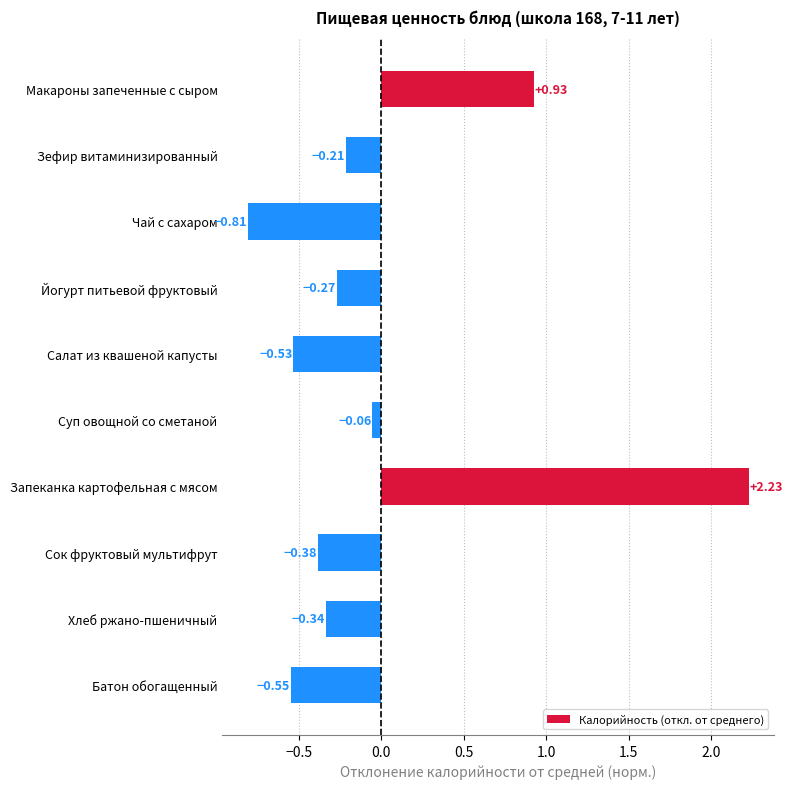

List the labels in order of value, largest first.

Запеканка картофельная с мясом, Макароны запеченные с сыром, Суп овощной со сметаной, Зефир витаминизированный, Йогурт питьевой фруктовый, Хлеб ржано-пшеничный, Сок фруктовый мультифрут, Салат из квашеной капусты, Батон обогащенный, Чай с сахаром